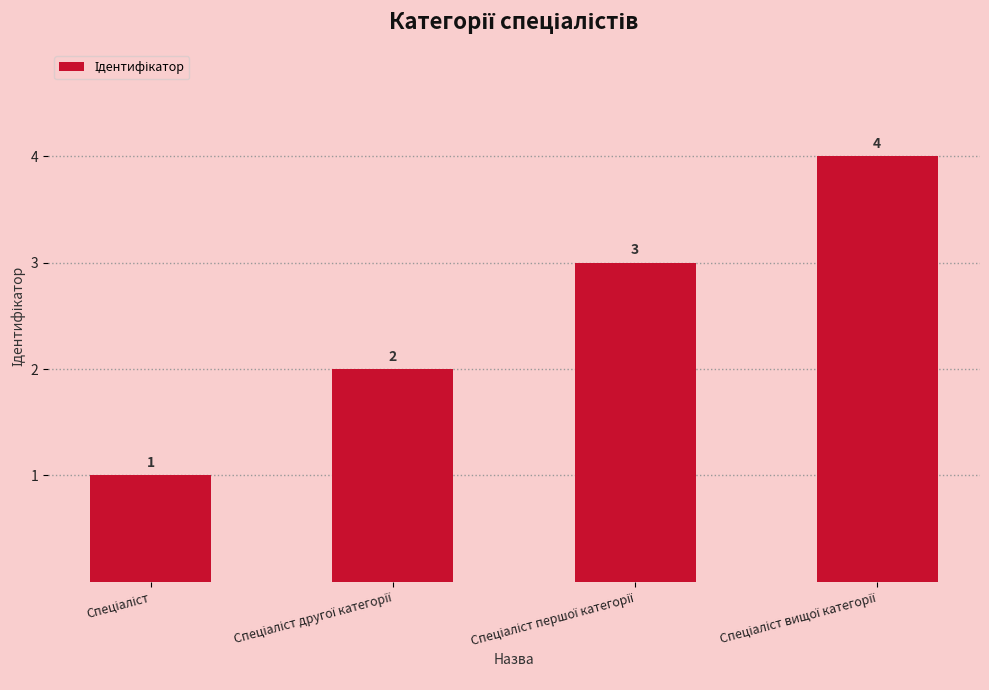

Does the chart contain stacked bars?

No